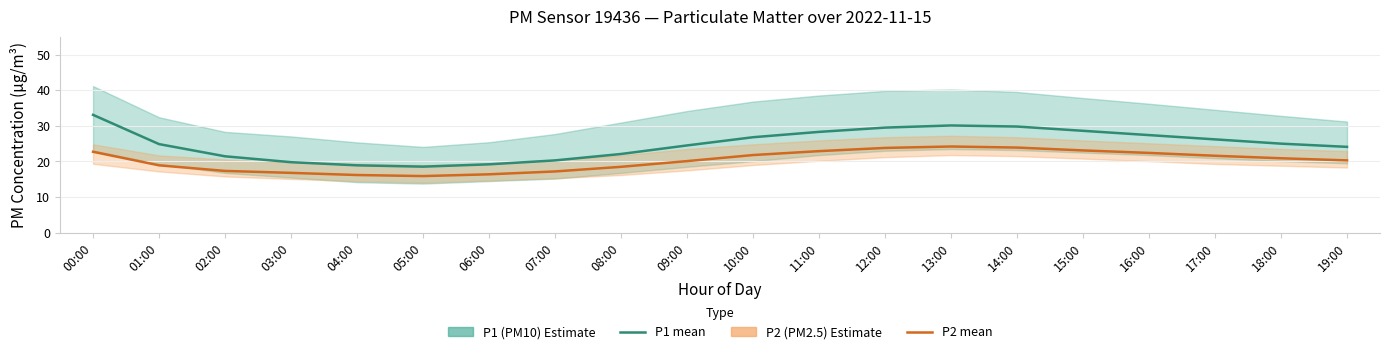

Is this an area chart (filled region under the line)?

No